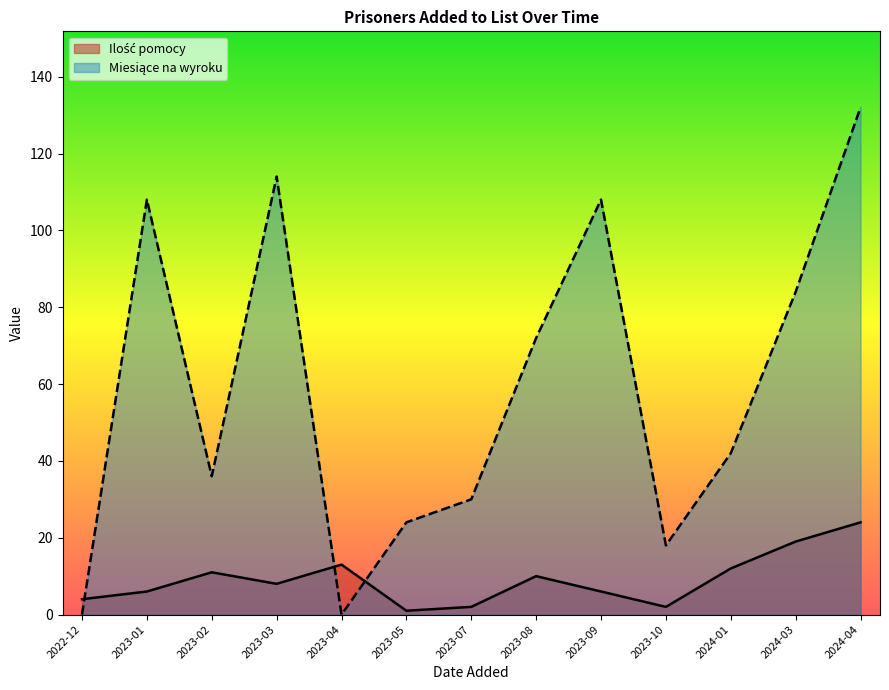

What position from the left is 2023-04?

5